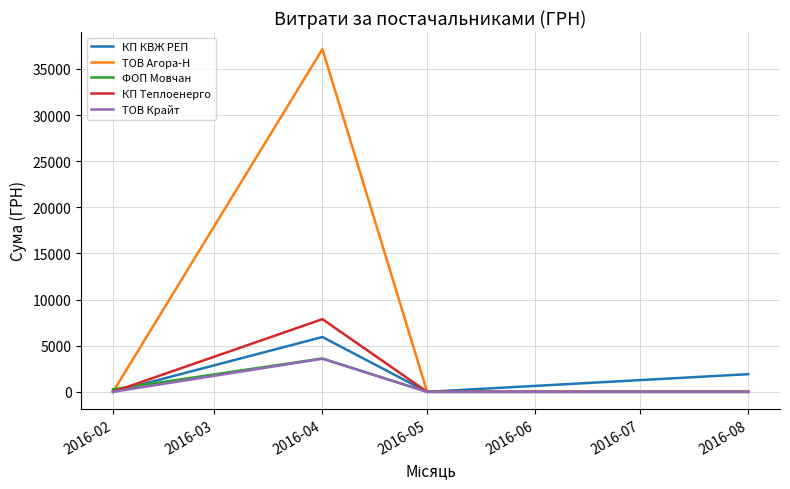

Which series has the largest range (max minus min)?

ТОВ Агора-Н